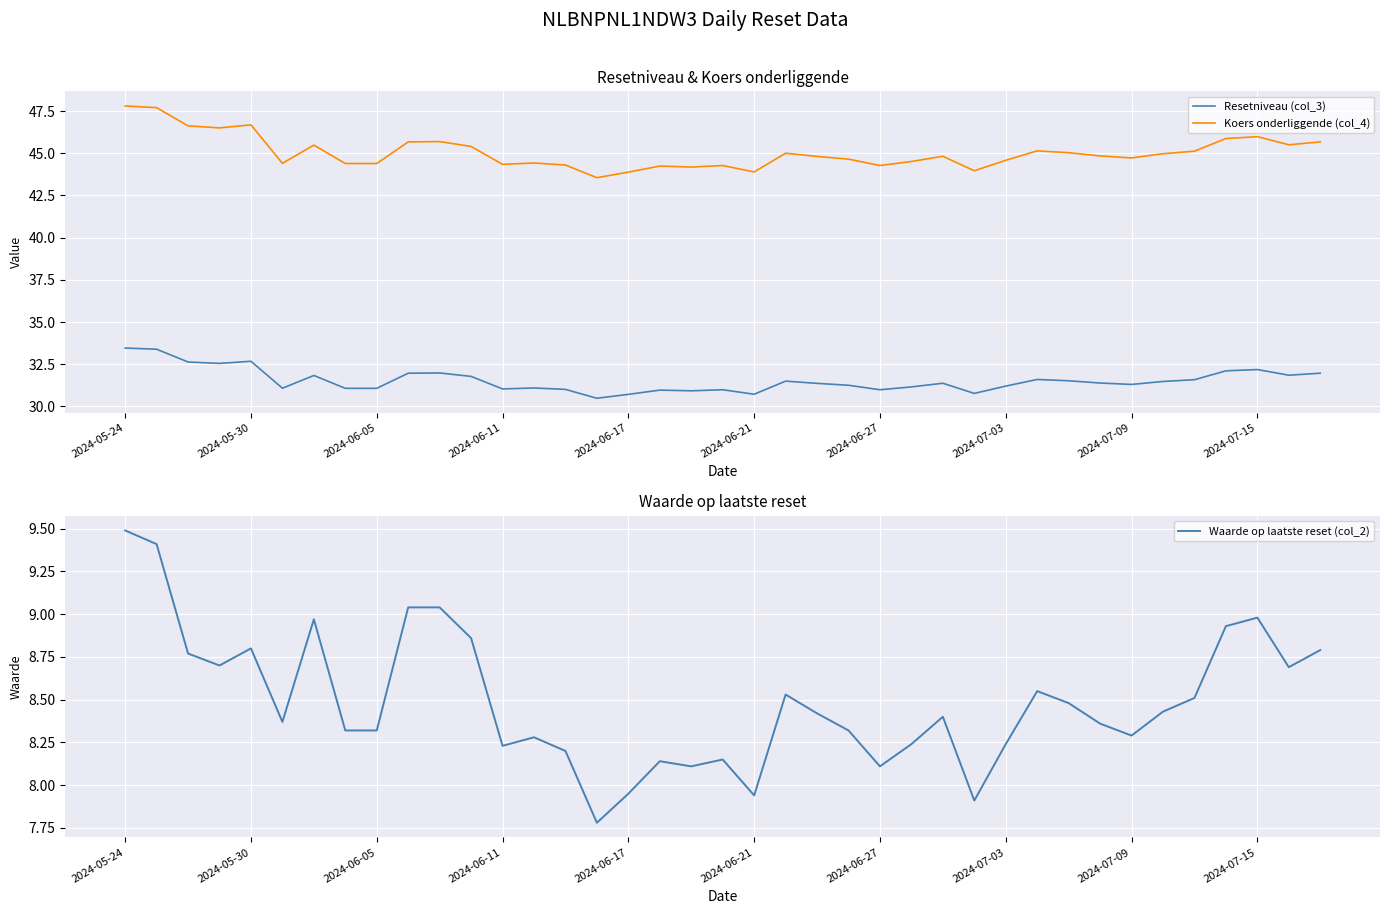

List the series in order of their overall mean, lowest first.

Waarde op laatste reset (col_2), Resetniveau (col_3), Koers onderliggende (col_4)